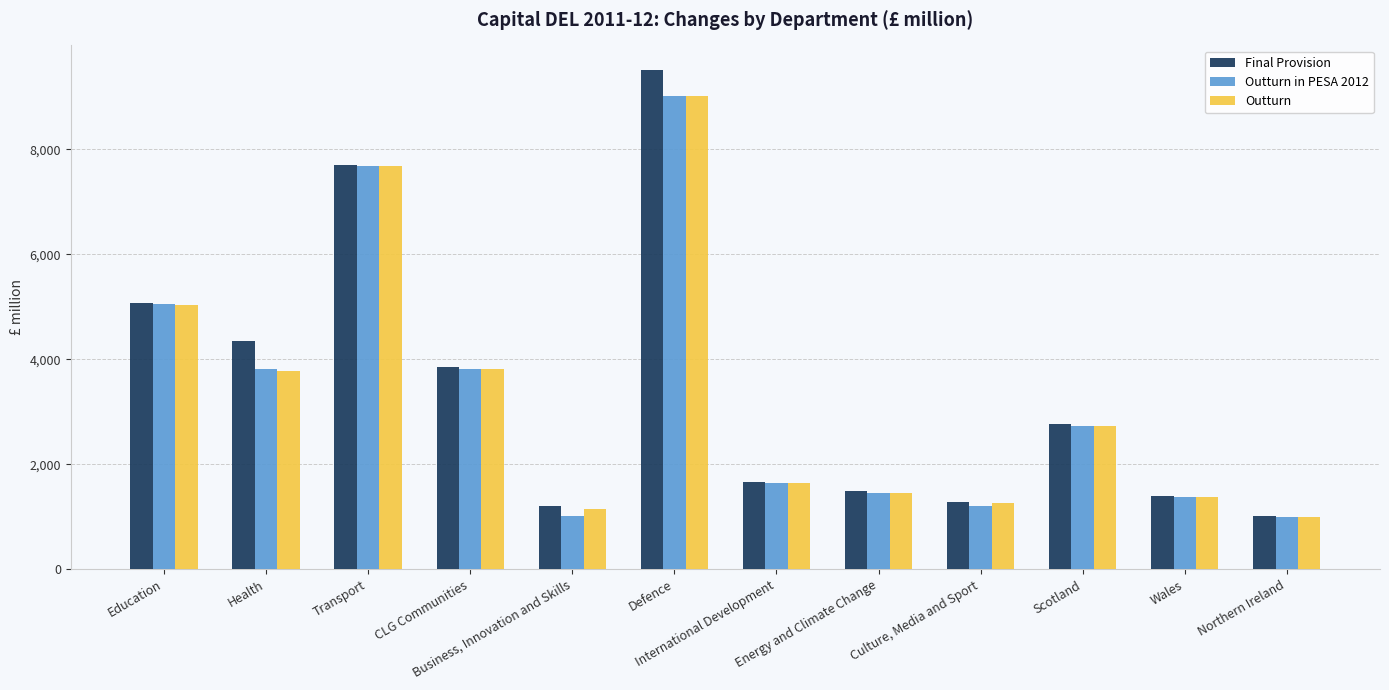

Is the value of Outturn at Business, Innovation and Skills greater than the value of Outturn in PESA 2012 at Business, Innovation and Skills?

Yes